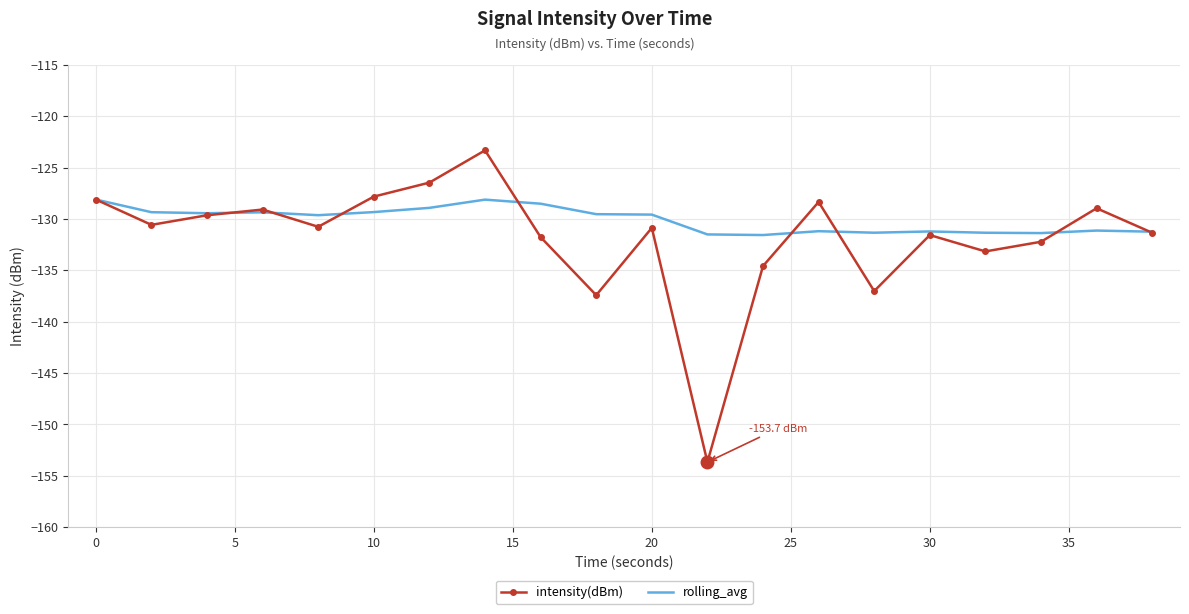

List the series in order of their peak value, highest first.

intensity(dBm), rolling_avg